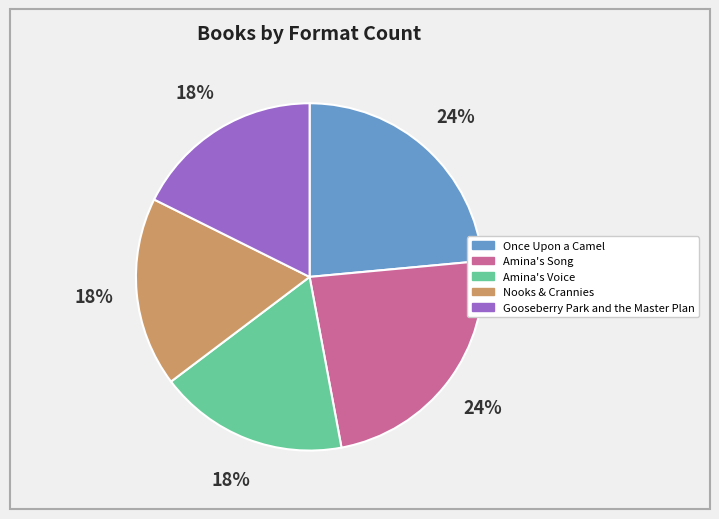

To the nearest percent, what is the combined percentage of Gooseberry Park and the Master Plan and Amina's Song?

41%